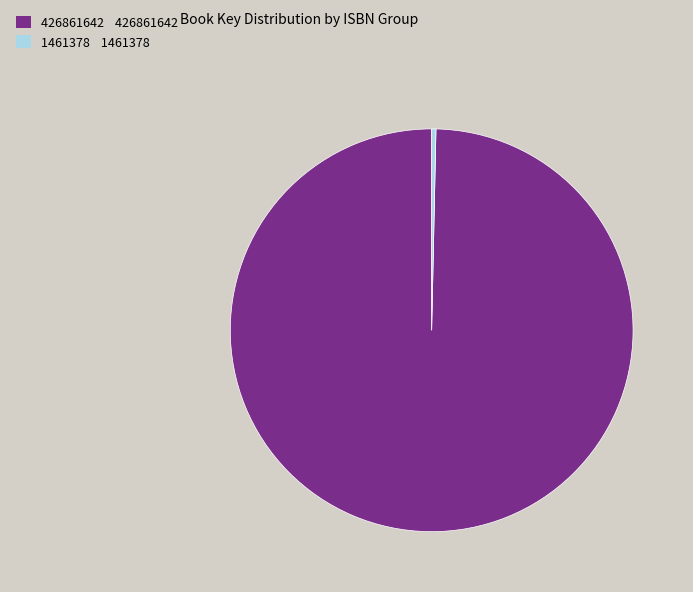

Do 1461378 and 426861642 together represent more than half of the pie?

Yes